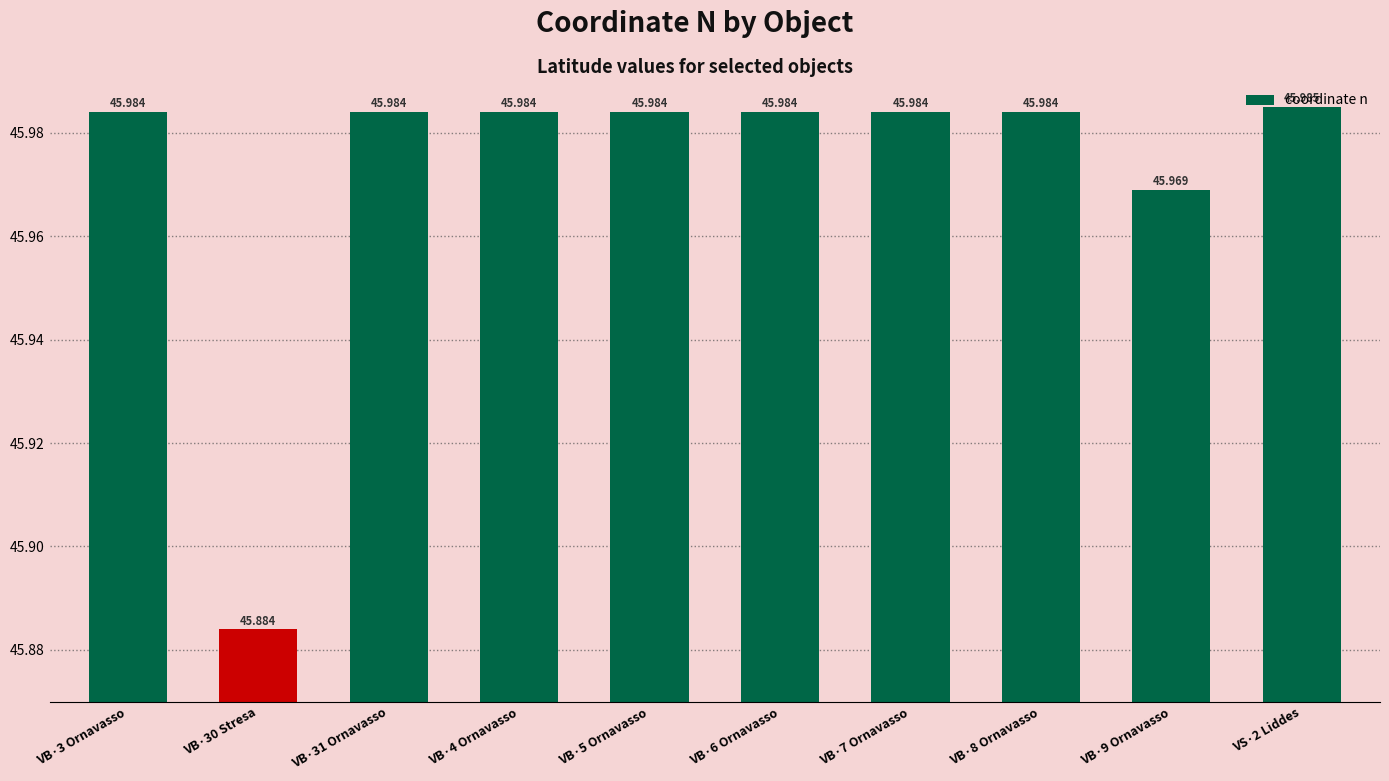

Rank the categories by value from highest to lowest.

VS·2 Liddes, VB·3 Ornavasso, VB·31 Ornavasso, VB·4 Ornavasso, VB·5 Ornavasso, VB·6 Ornavasso, VB·7 Ornavasso, VB·8 Ornavasso, VB·9 Ornavasso, VB·30 Stresa